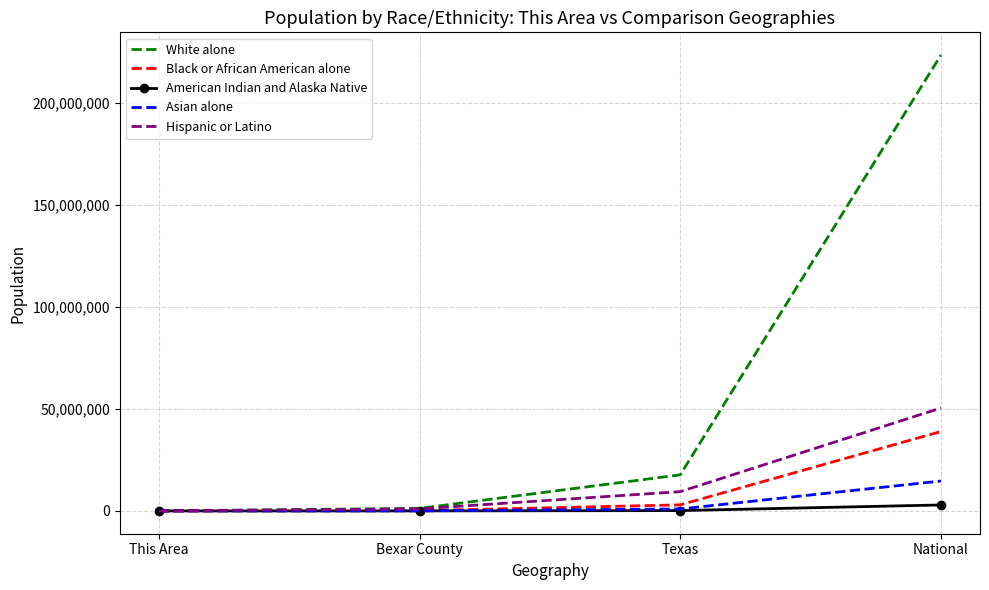

At which category is the sum across all series the highest?

National